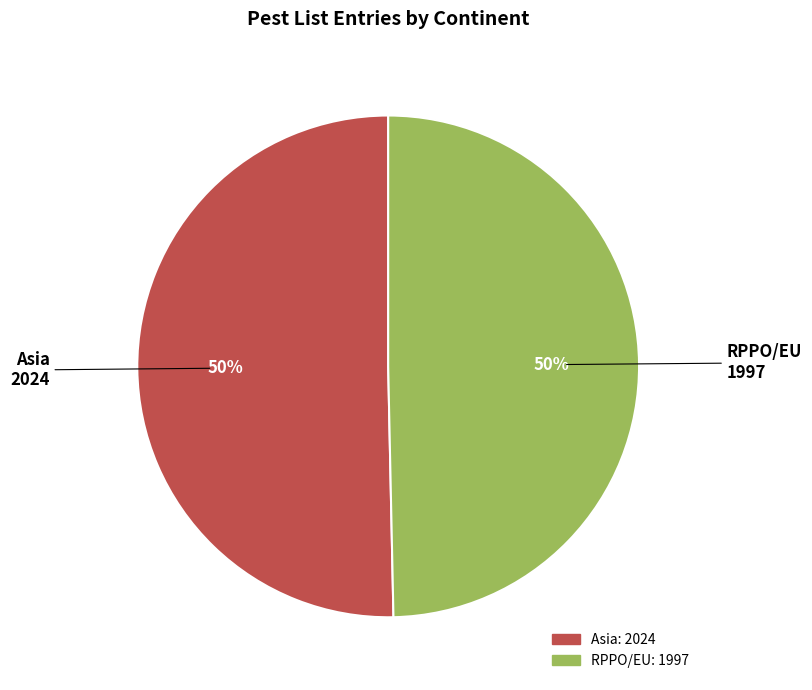

To the nearest percent, what is the combined percentage of RPPO/EU and Asia?

100%